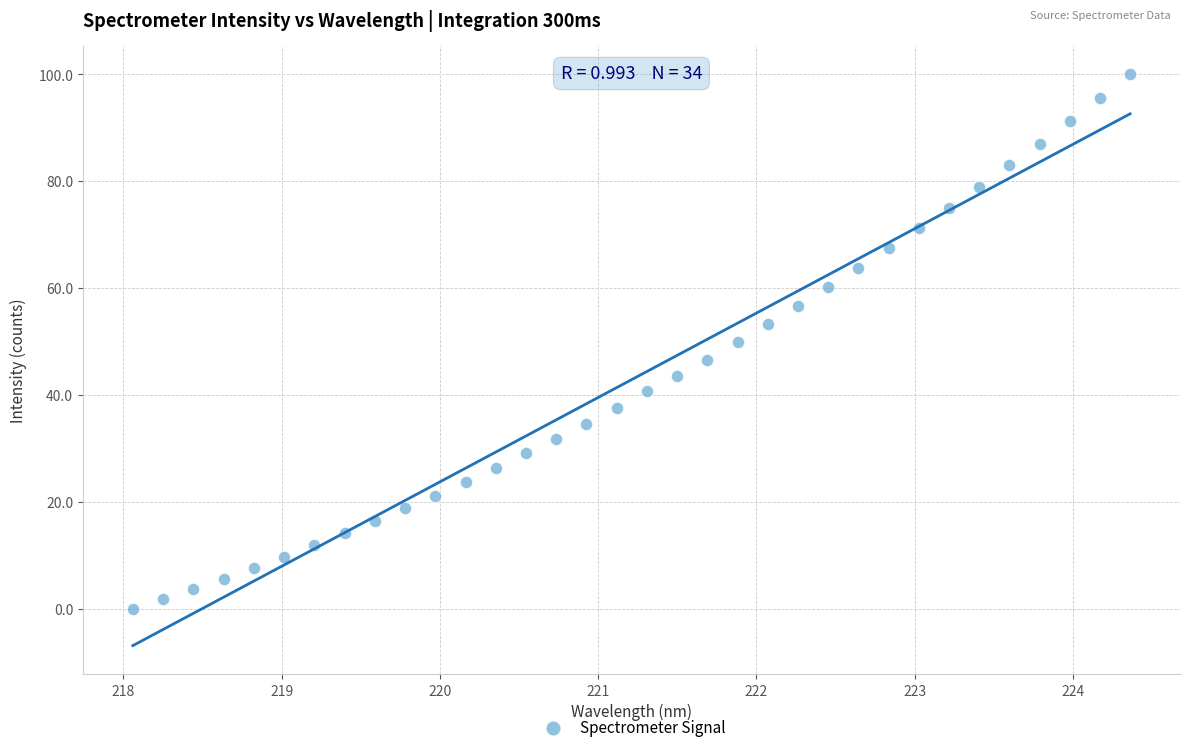

What is the range of X values (max minus min)?

6.3